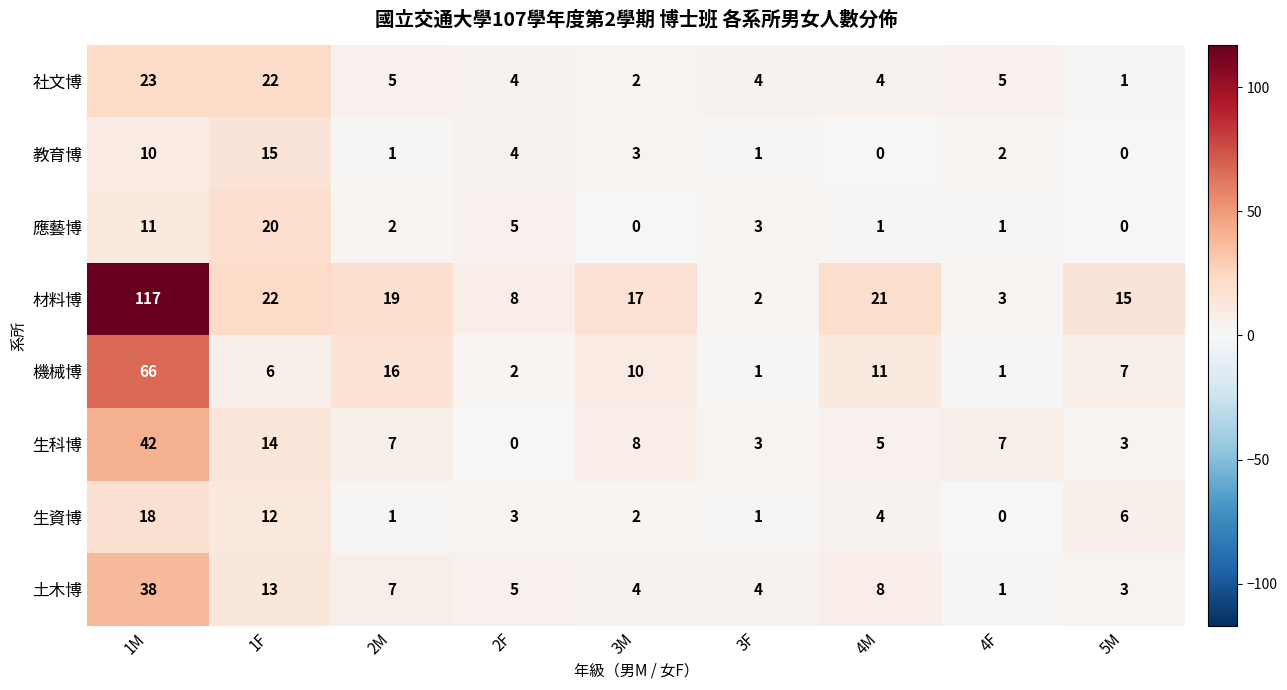

What is the spread (max minus min) of values at 4F?

7